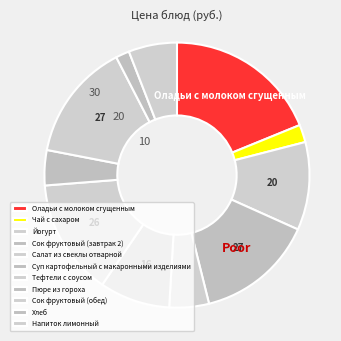

Rank the categories by value from highest to lowest.

Оладьи с молоком сгущенным, Сок фруктовый (завтрак 2), Сок фруктовый (обед), Тефтели с соусом, Йогурт, Суп картофельный с макаронными изделиями, Напиток лимонный, Салат из свеклы отварной, Пюре из гороха, Чай с сахаром, Хлеб